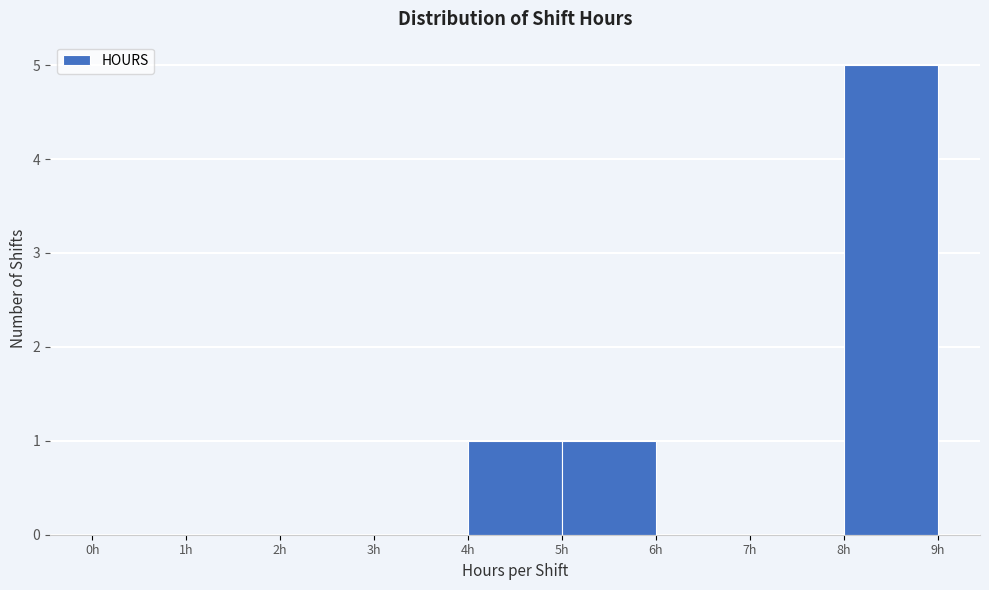

Reading left to right, list every bar in this chart as the range it spans on the x-axis followed by its height. The values are not printed on the chart, so give them approximately, as read against the axis.

0 to 1: 0
1 to 2: 0
2 to 3: 0
3 to 4: 0
4 to 5: 1
5 to 6: 1
6 to 7: 0
7 to 8: 0
8 to 9: 5